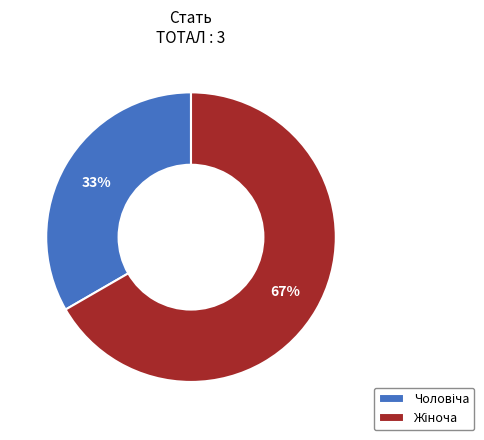

To the nearest percent, what is the average slice percentage?

50%